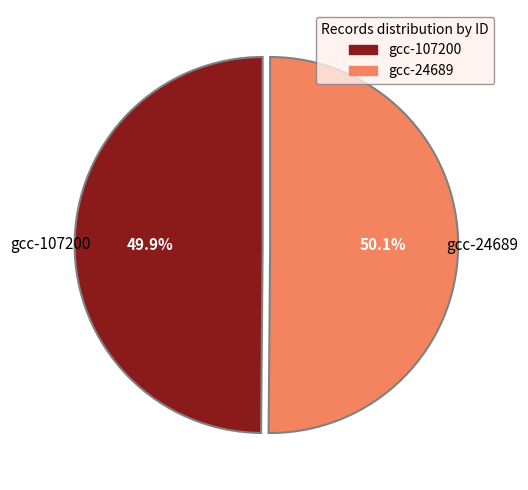

What is the total percentage of gcc-107200 and gcc-24689?

100.0%